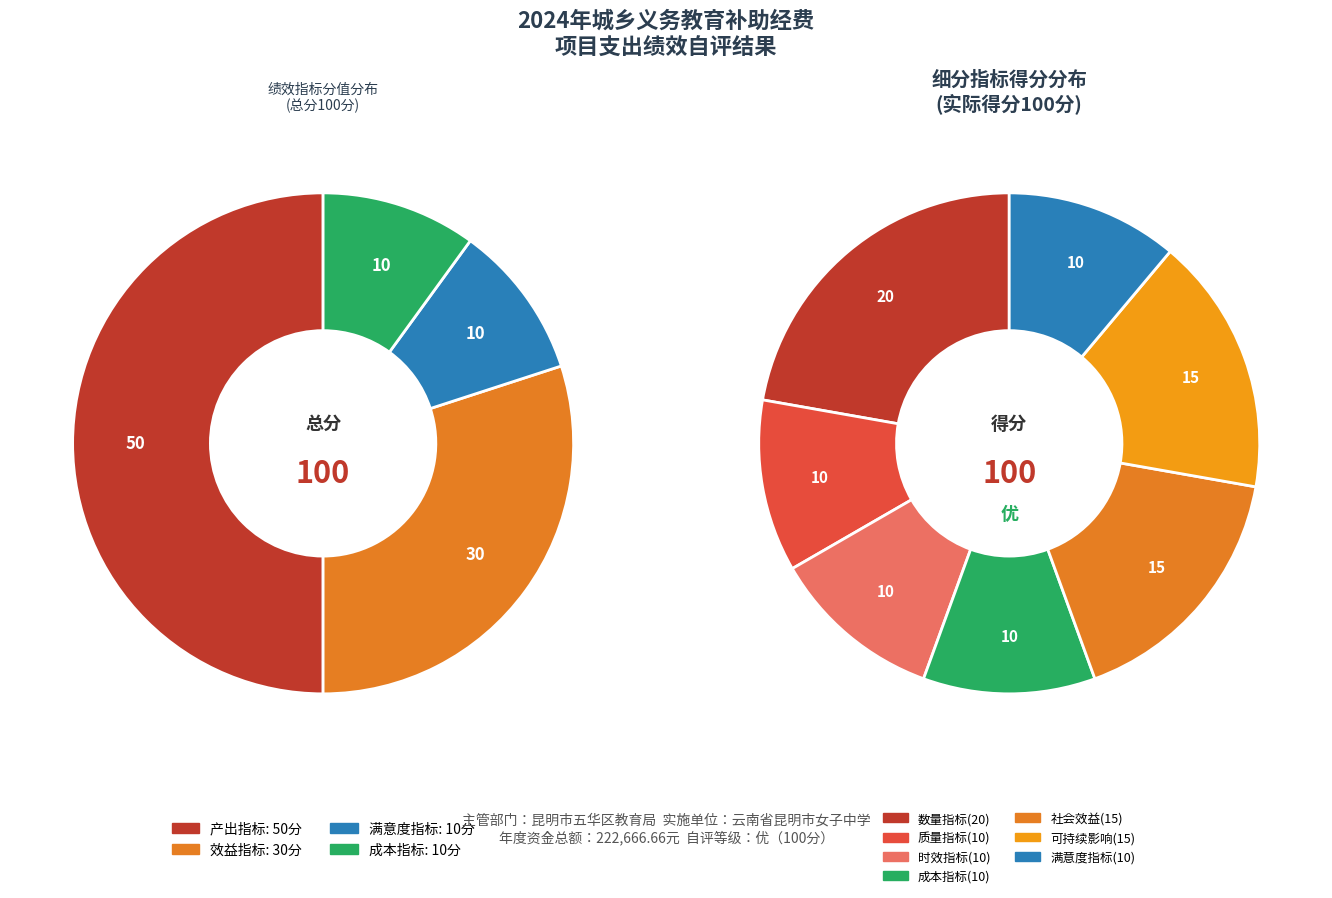

Is it true that 产出指标 is 50% of the pie?

True